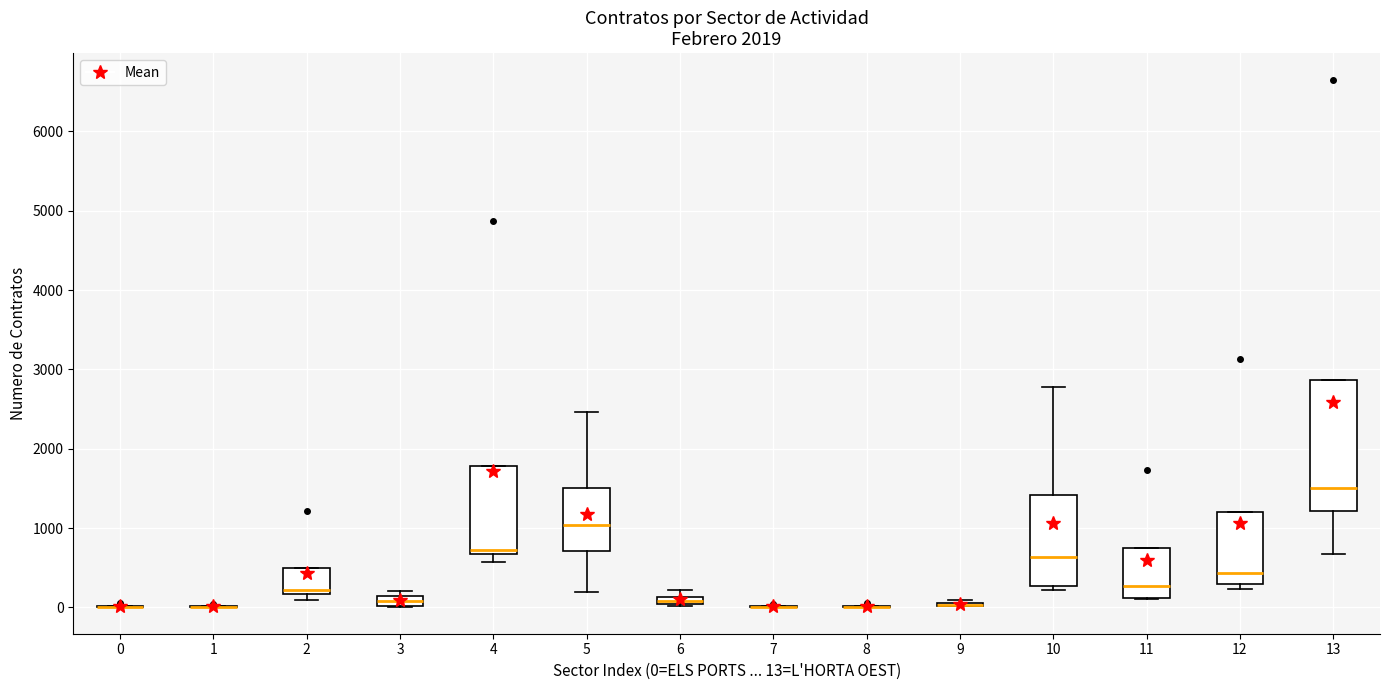

Which box is the tallest, from its lower edge to its upper edge?

13